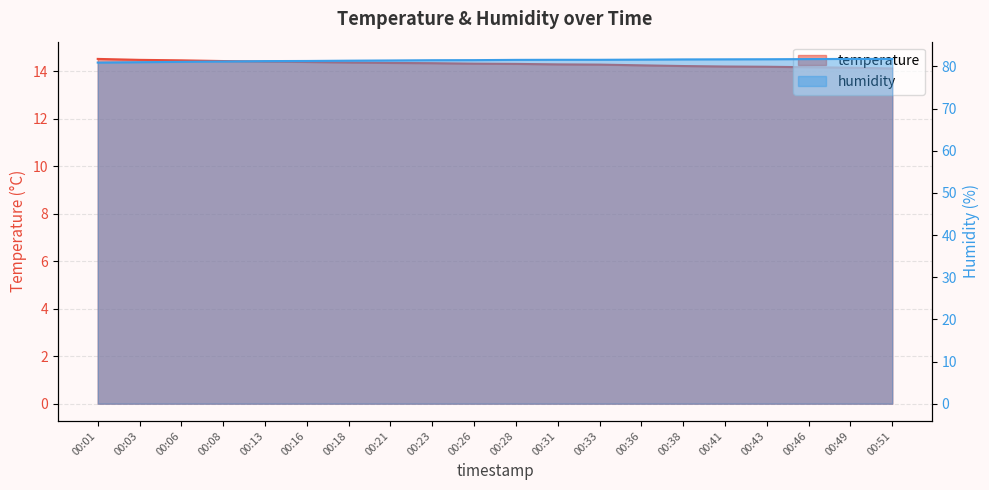

Which series has the largest total across all categories?

humidity